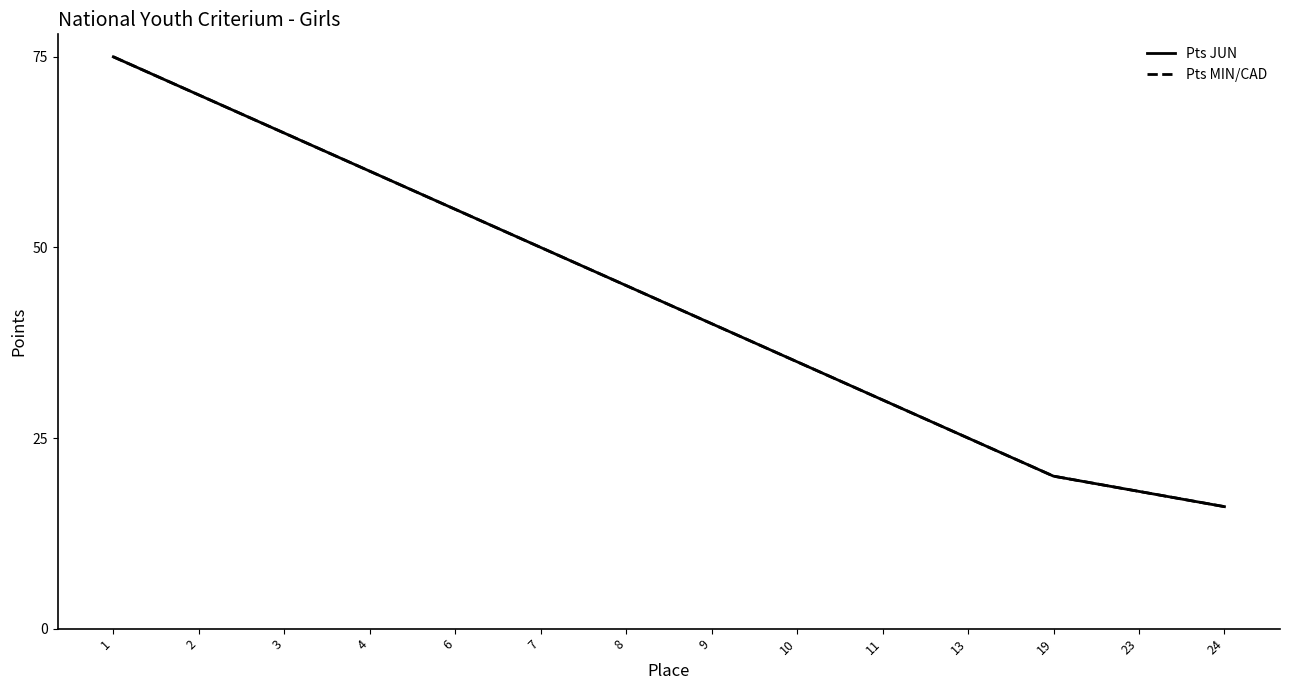

Which series has the widest spread of values?

Pts JUN